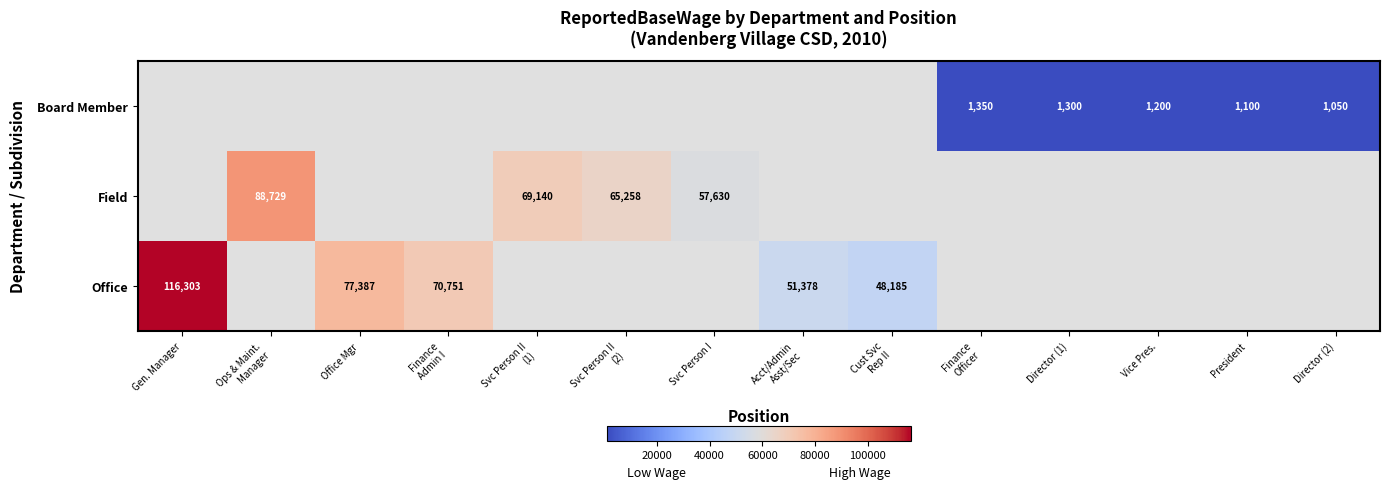

At how many categories does at least one series exceed 113467?

1